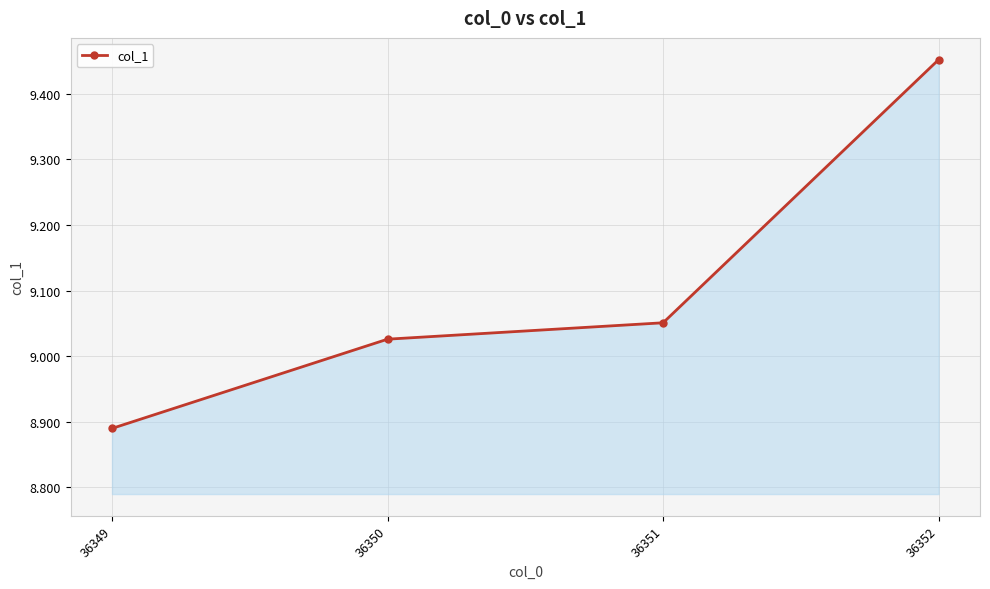

Between 36349 and 36350, which is larger?

36350